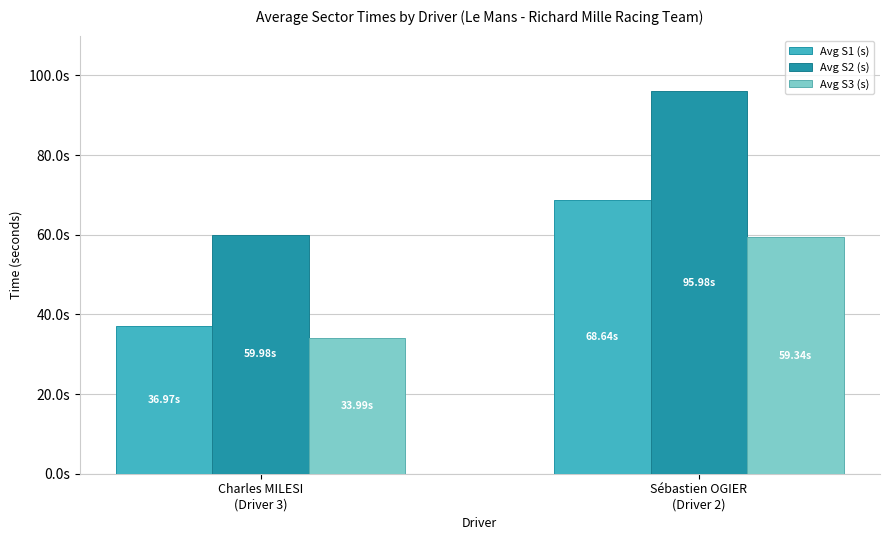

True or false: Avg S2 (s) has a value of 141.9 at Sébastien OGIER
(Driver 2).

False